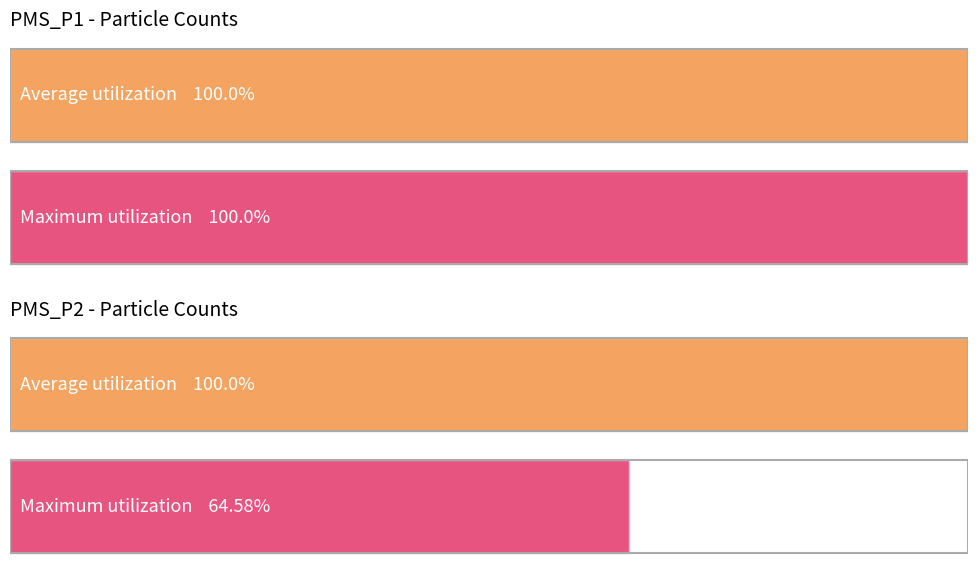

What are all the series names shown in the legend?

PMS_P1, PMS_P2